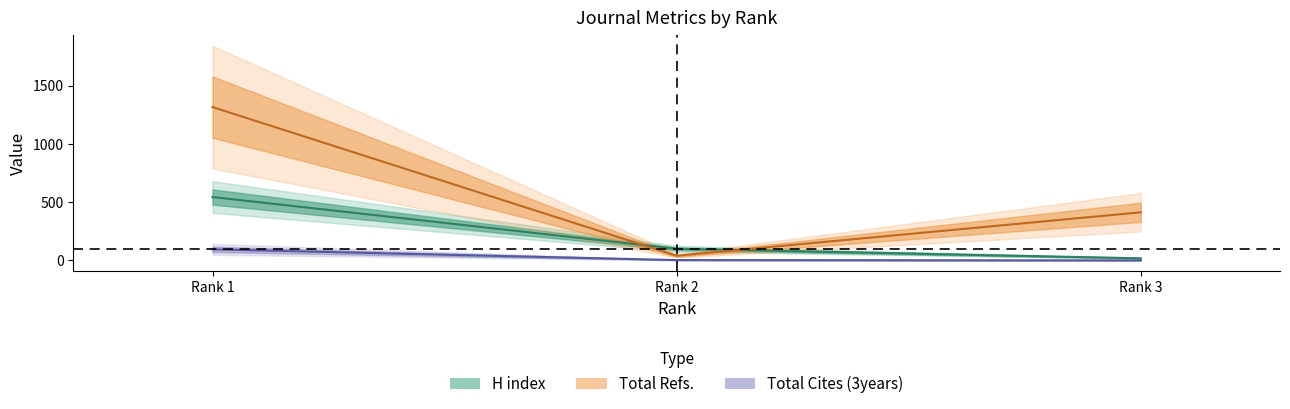

What is the difference between the H index values at Rank 2 and Rank 3?

82